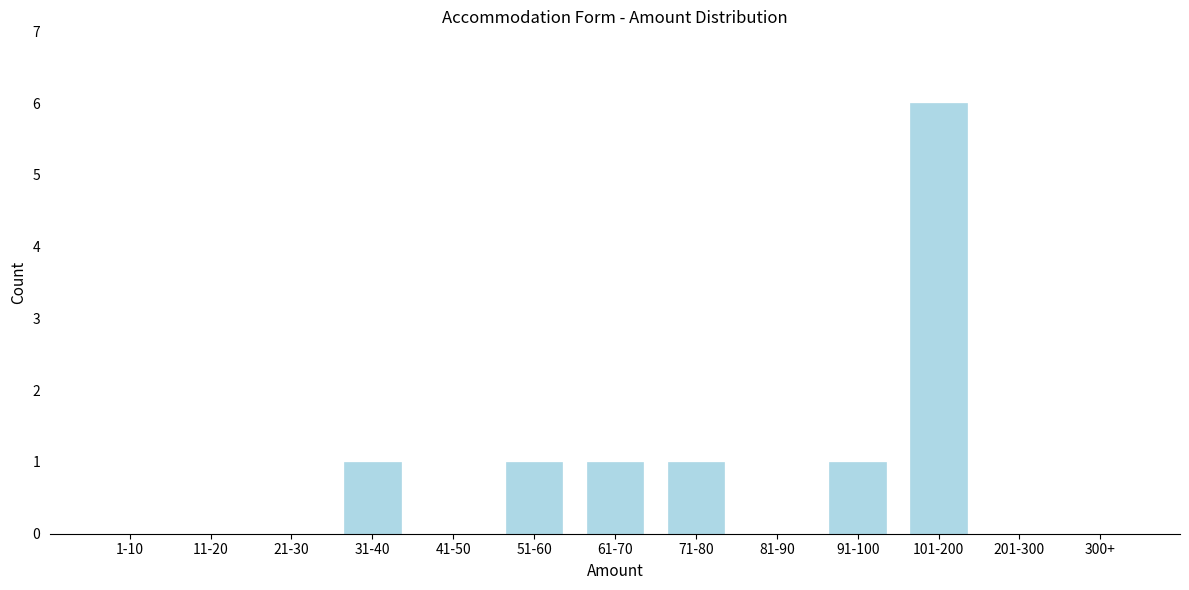

Reading left to right, transcribe all the data shown in this chart.

1-10=0	11-20=0	21-30=0	31-40=1	41-50=0	51-60=1	61-70=1	71-80=1	81-90=0	91-100=1	101-200=6	201-300=0	300+=0